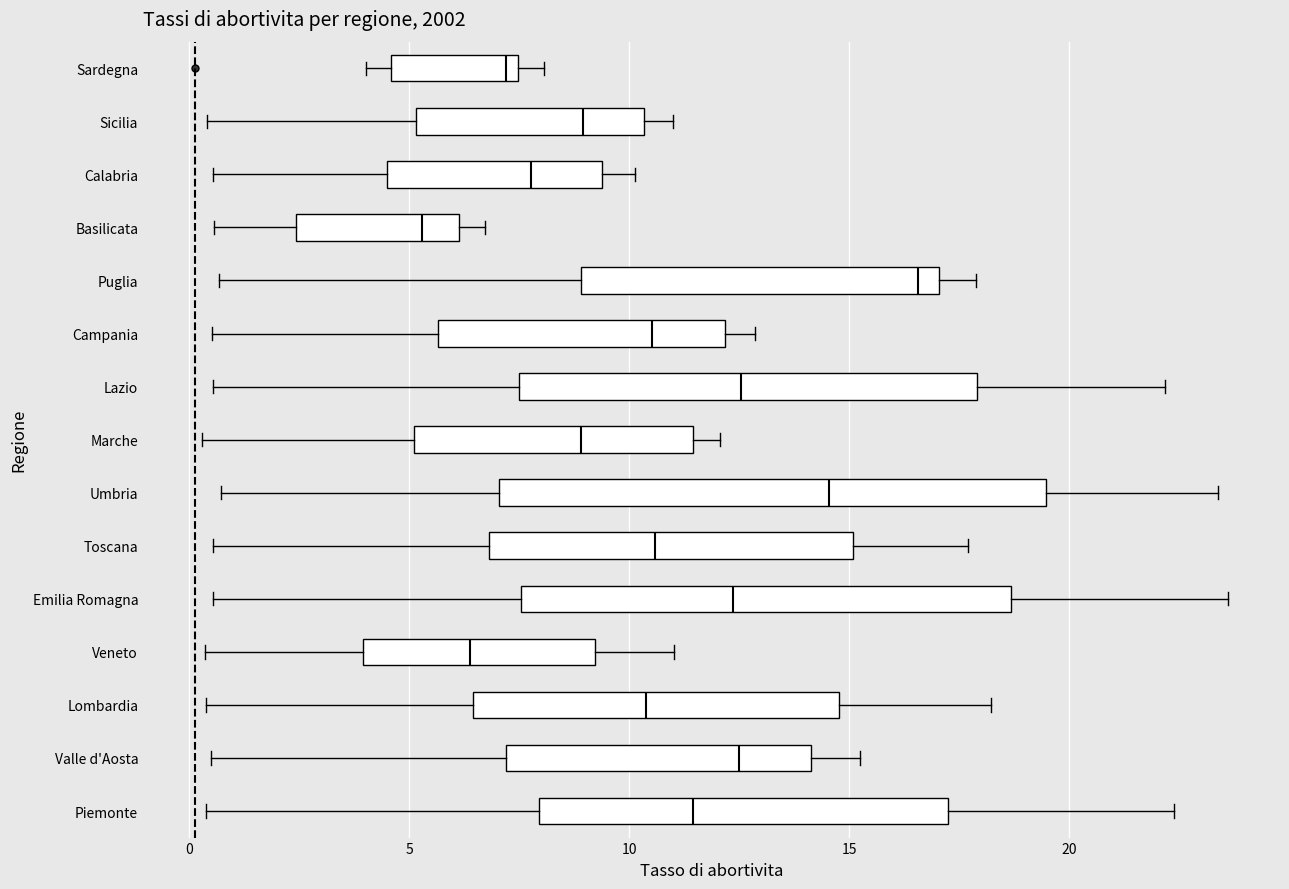

Reading bottom to top, read every box against the x-axis: the position of its median line, the range the box covers, and the ends of its whiskers. The values are not printed on the chart, so give them approximately, as read against the axis.

Piemonte: median 11.5, box 8.0 to 17.0, whiskers 0.5 to 22.5
Valle d'Aosta: median 12.5, box 7.0 to 14.0, whiskers 0.5 to 15.0
Lombardia: median 10.5, box 6.5 to 15.0, whiskers 0.5 to 18.0
Veneto: median 6.5, box 4.0 to 9.0, whiskers 0.5 to 11.0
Emilia Romagna: median 12.5, box 7.5 to 18.5, whiskers 0.5 to 23.5
Toscana: median 10.5, box 7.0 to 15.0, whiskers 0.5 to 17.5
Umbria: median 14.5, box 7.0 to 19.5, whiskers 0.5 to 23.5
Marche: median 9.0, box 5.0 to 11.5, whiskers 0.5 to 12.0
Lazio: median 12.5, box 7.5 to 18.0, whiskers 0.5 to 22.0
Campania: median 10.5, box 5.5 to 12.0, whiskers 0.5 to 13.0
Puglia: median 16.5, box 9.0 to 17.0, whiskers 0.5 to 18.0
Basilicata: median 5.5, box 2.5 to 6.0, whiskers 0.5 to 6.5
Calabria: median 8.0, box 4.5 to 9.5, whiskers 0.5 to 10.0
Sicilia: median 9.0, box 5.0 to 10.5, whiskers 0.5 to 11.0
Sardegna: median 7.0, box 4.5 to 7.5, whiskers 4.0 to 8.0